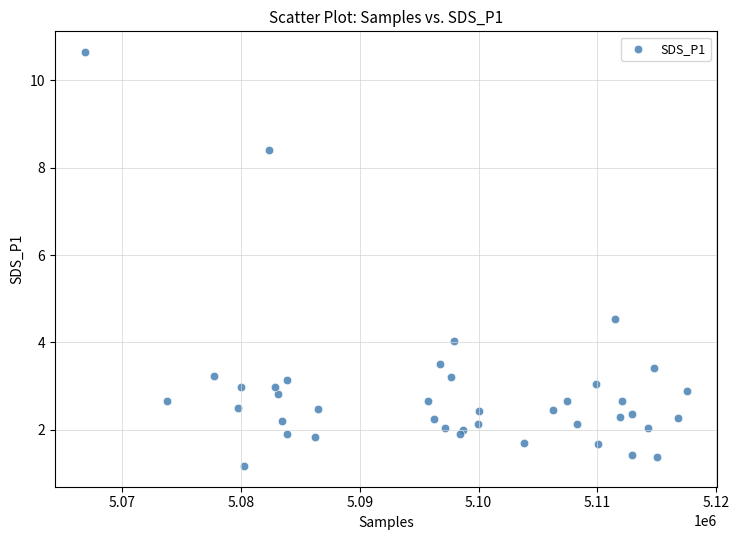

What Y value in the scatter plot is closest to 5?

4.5